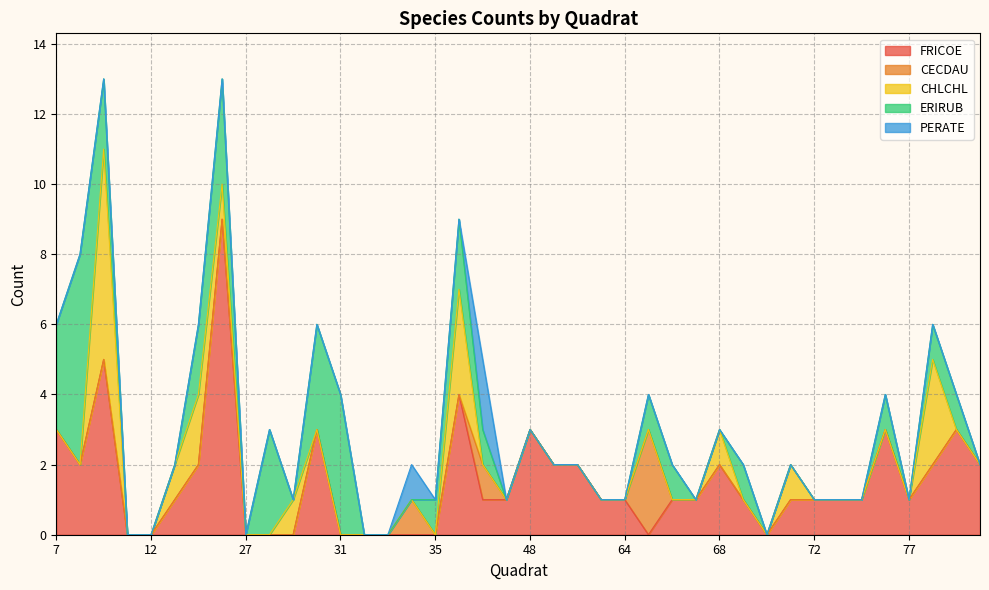

What is the difference between the maximum and second lowest values in the FRICOE series?

9